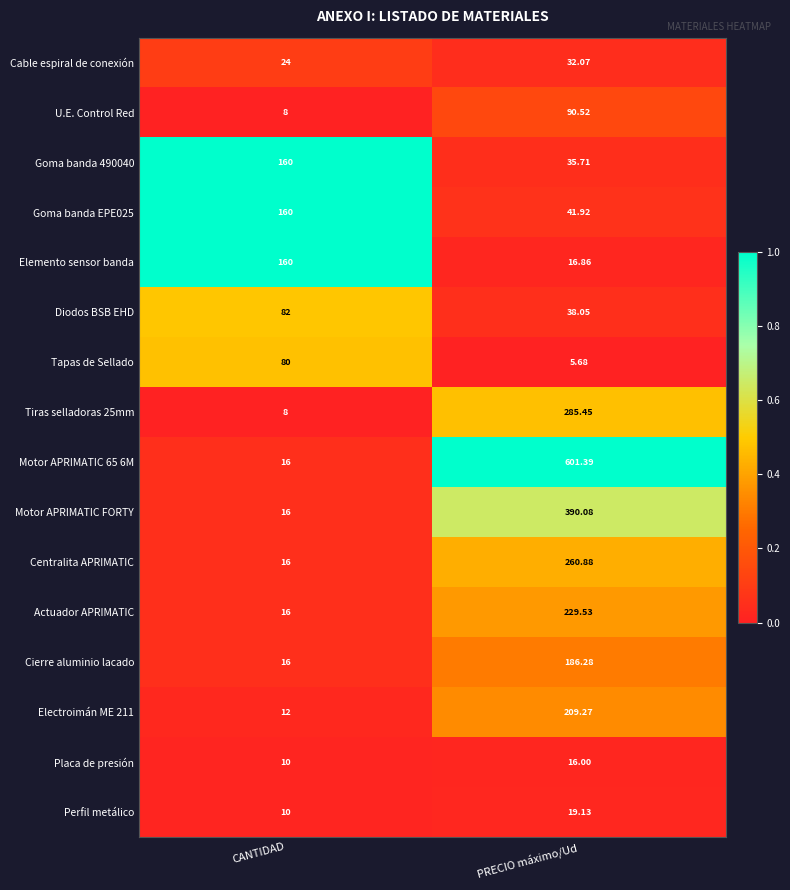

Where is Placa de presión nearest to the value 13?

CANTIDAD